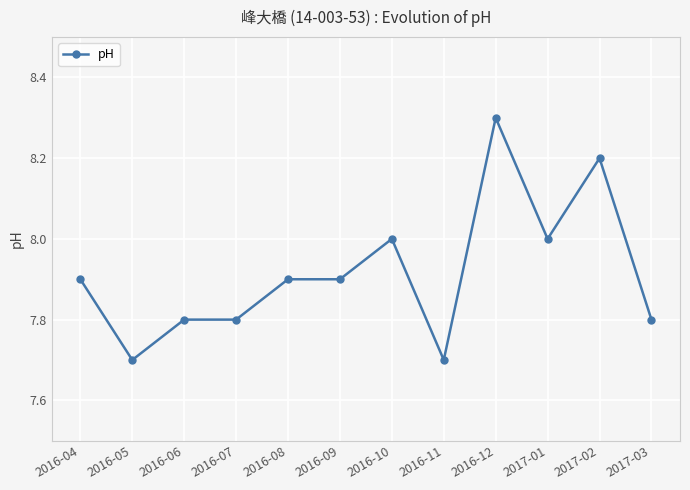

The value at 2016-11 is 7.7. True or false?

True